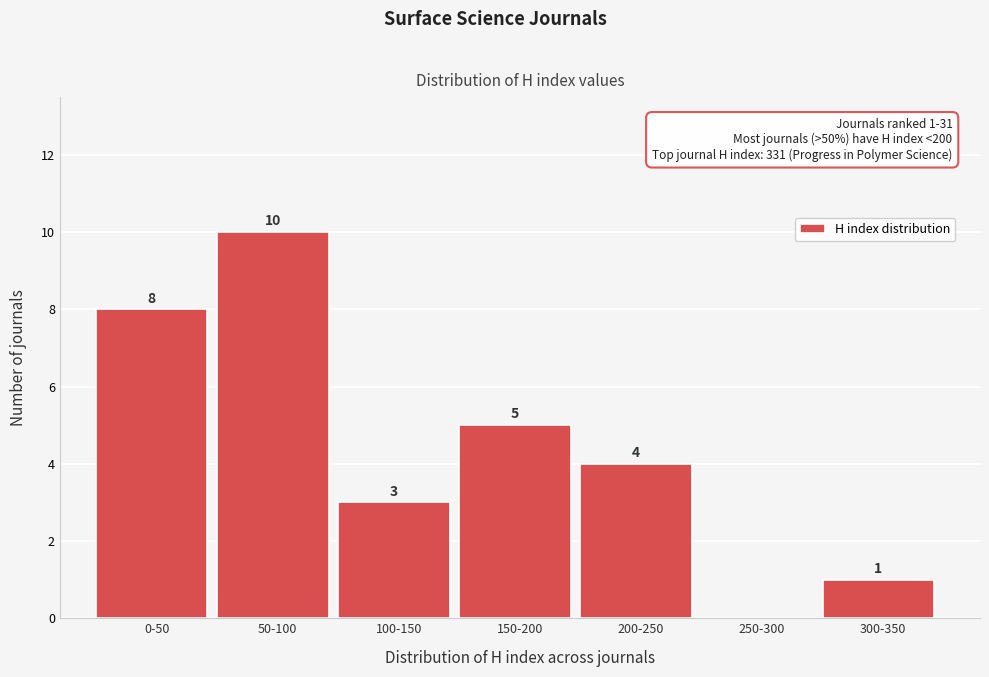

Reading right to left, list all the values displayed in this chart.

300-350=1	250-300=0	200-250=4	150-200=5	100-150=3	50-100=10	0-50=8